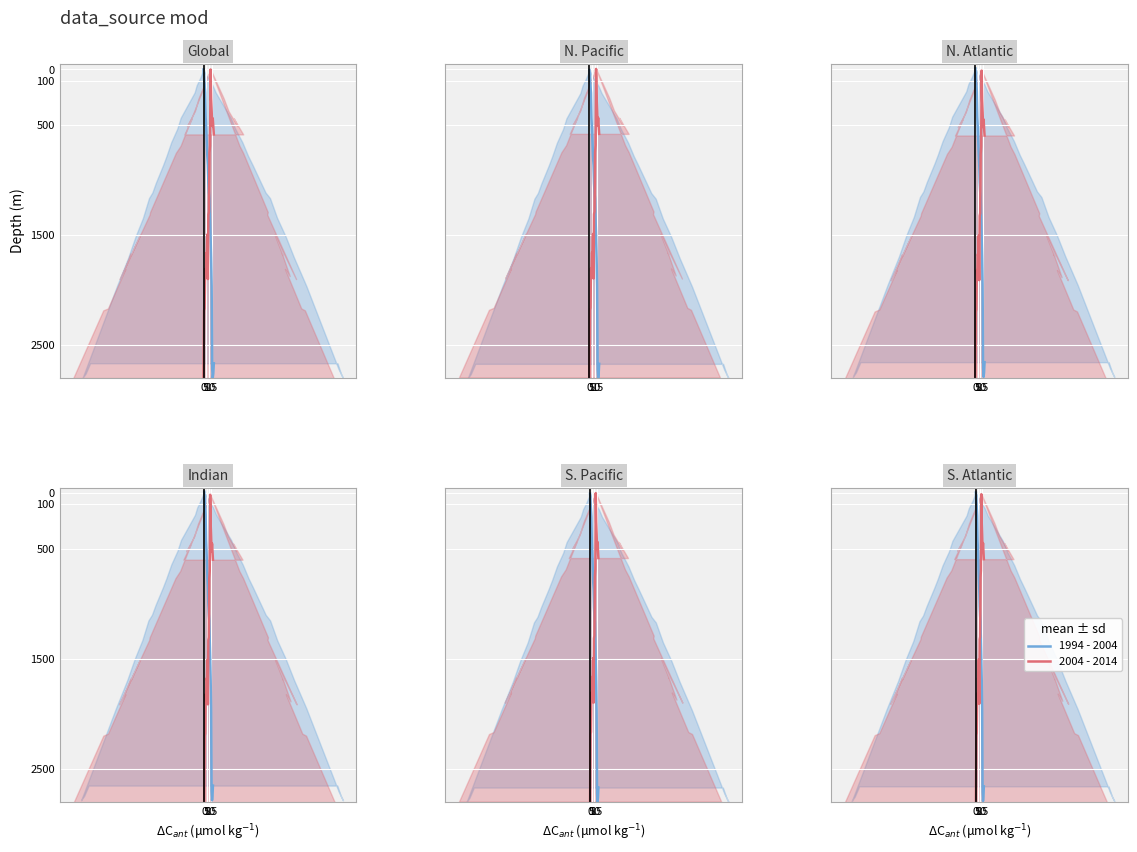

What is the maximum value for 1994 - 2004?

2792.0